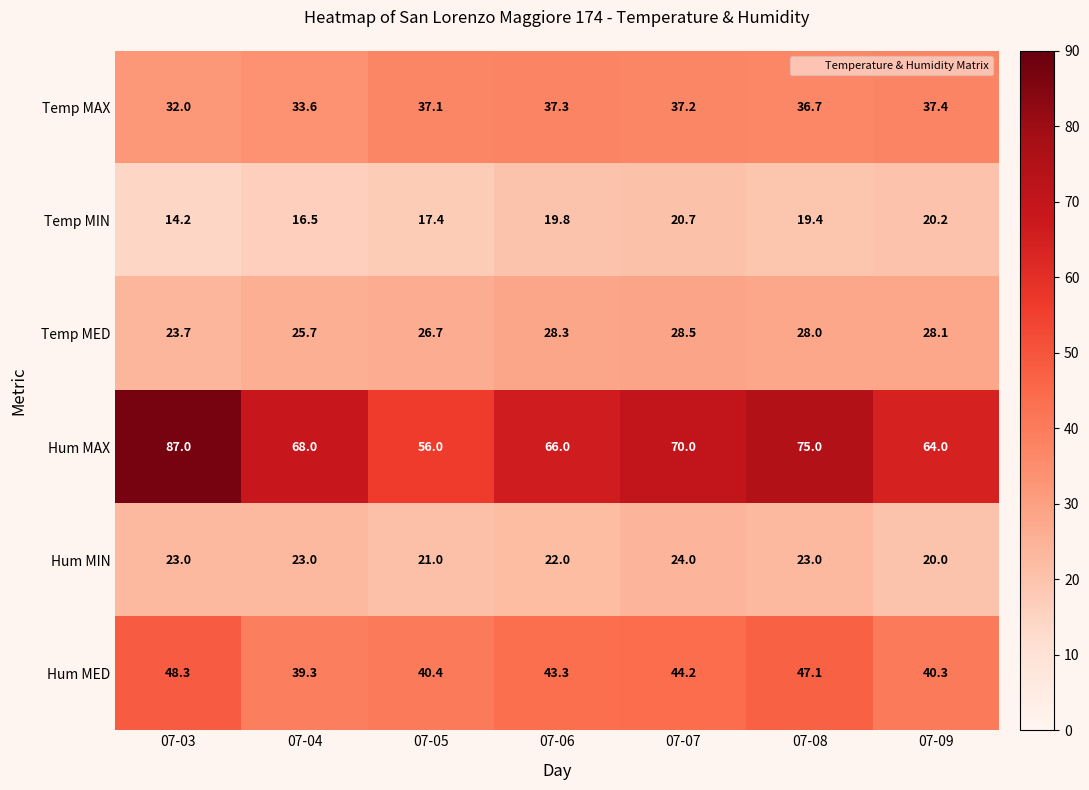

What value does the Hum MED series have at 07-08?

47.1